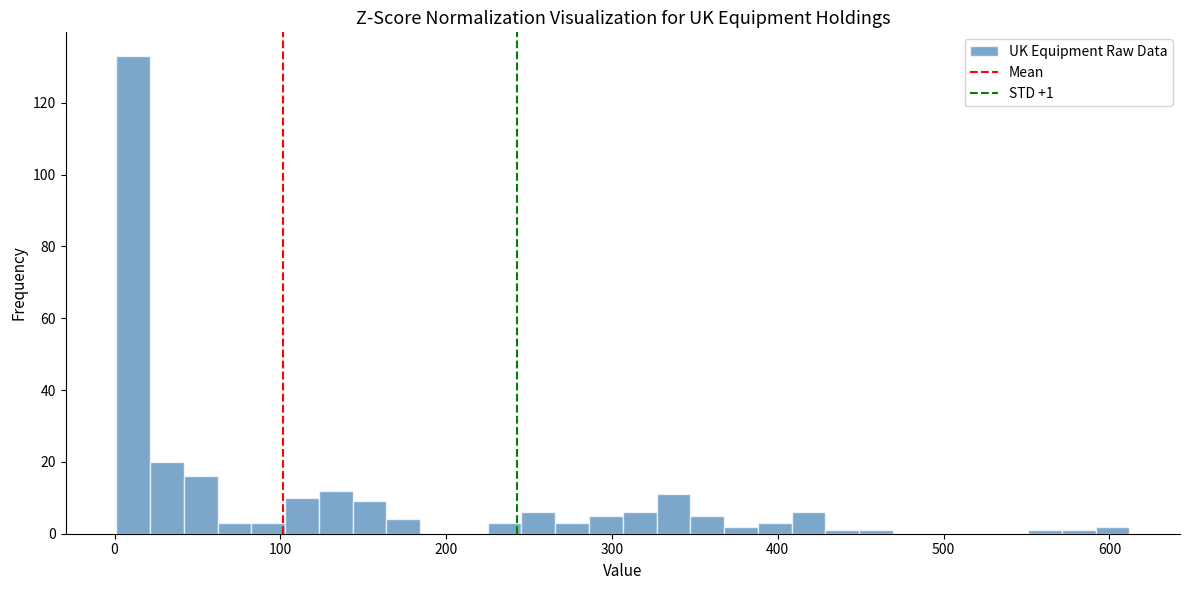

Around what value on the x-axis is the tallest bar? Give the approximate position of its centre, as read against the axis.

10